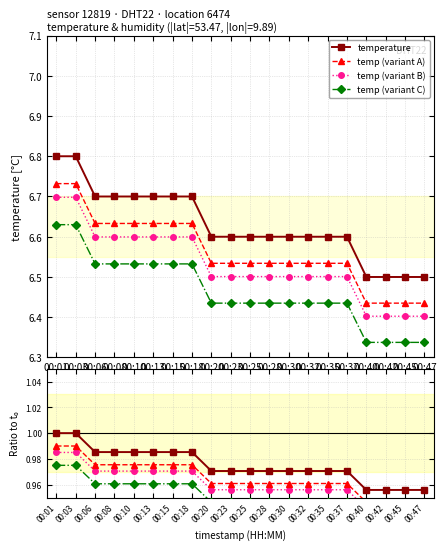

True or false: there are more than 1 points higher than both neighbors.

False